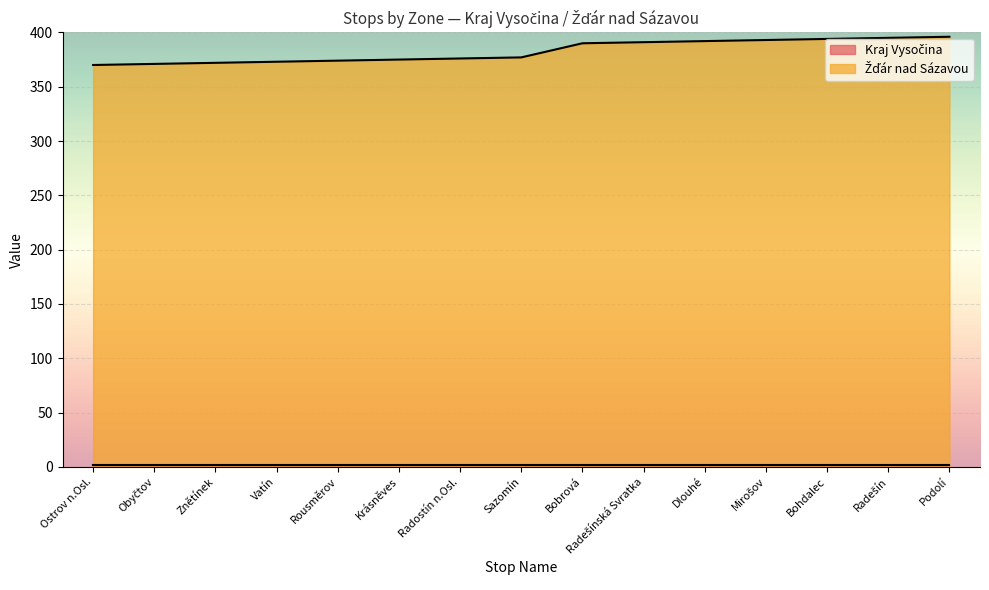

Count the number of categories in the chart.

15